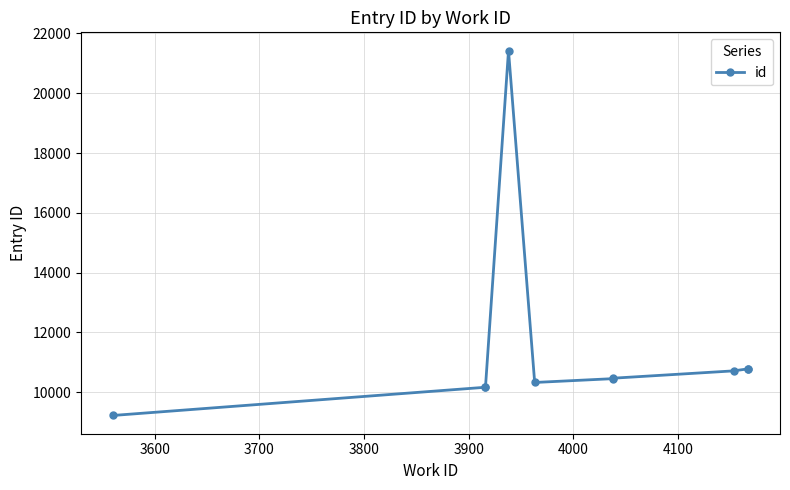

What is the minimum value shown in the chart?

9223